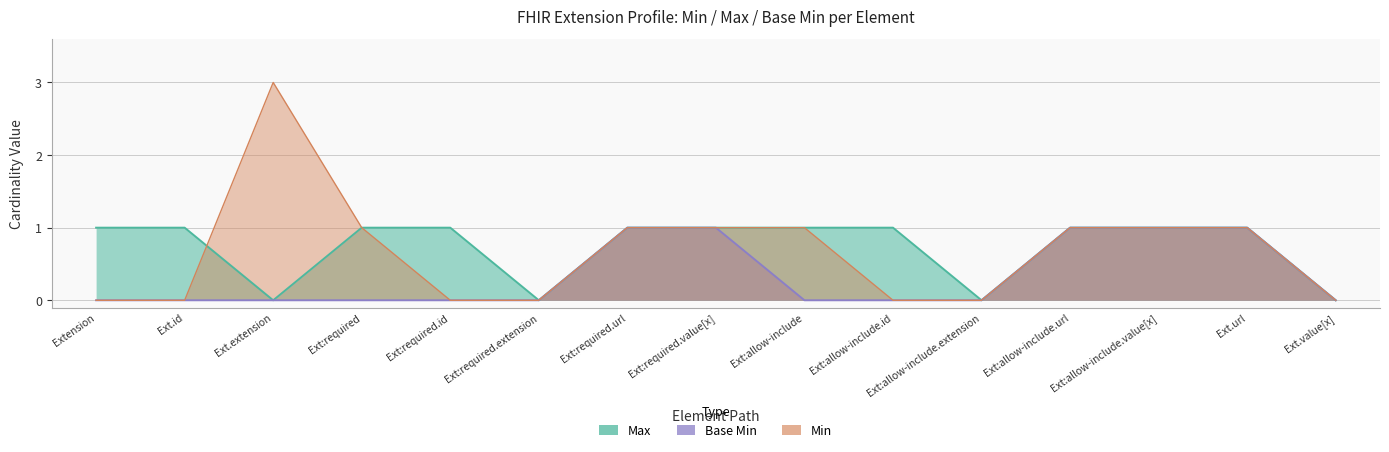

Rank the categories by value from highest to lowest.

Ext:required.url, Ext:required.value[x], Ext:allow-include.url, Ext:allow-include.value[x], Ext.url, Extension, Ext.id, Ext.extension, Ext:required, Ext:required.id, Ext:required.extension, Ext:allow-include, Ext:allow-include.id, Ext:allow-include.extension, Ext.value[x]